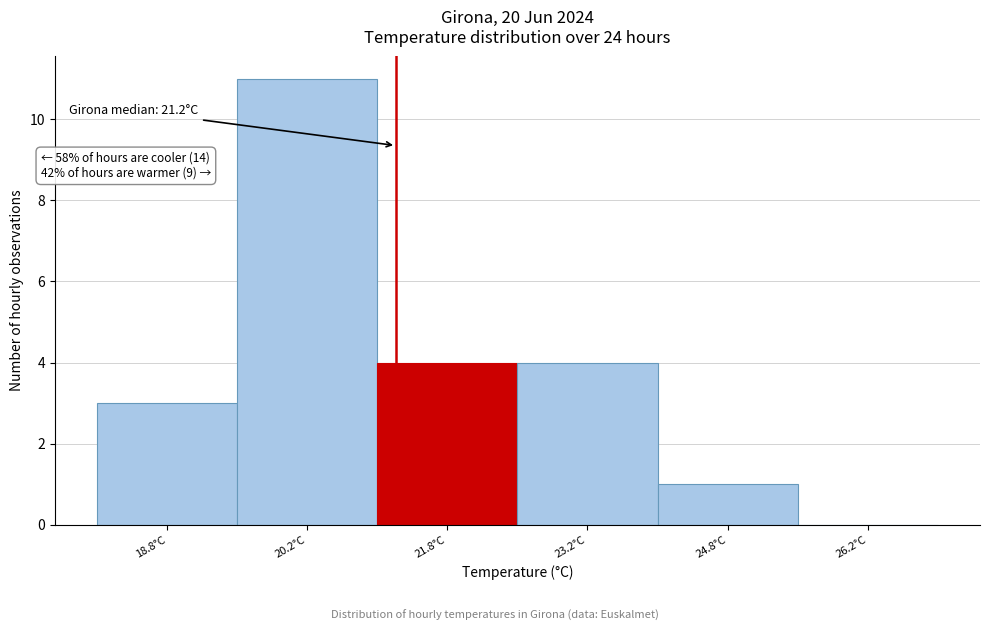

Over which range of the x-axis is the bar tallest?

19.5 to 21.0